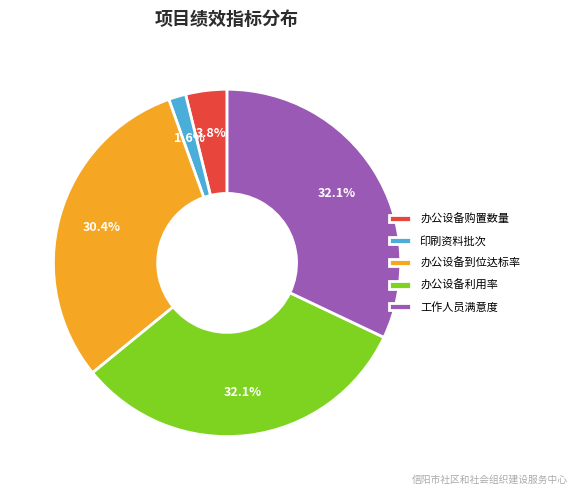

What is the smallest slice in the pie chart?

印刷资料批次